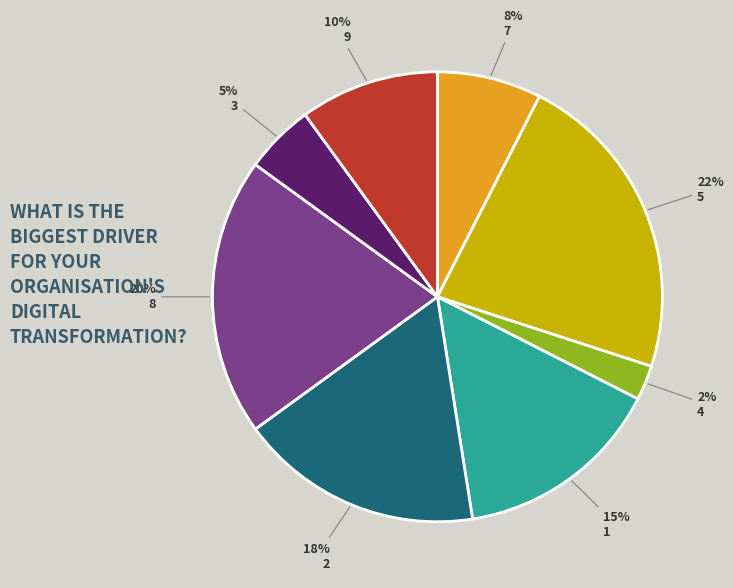

Is there any slice that represents more than half of the pie?

No